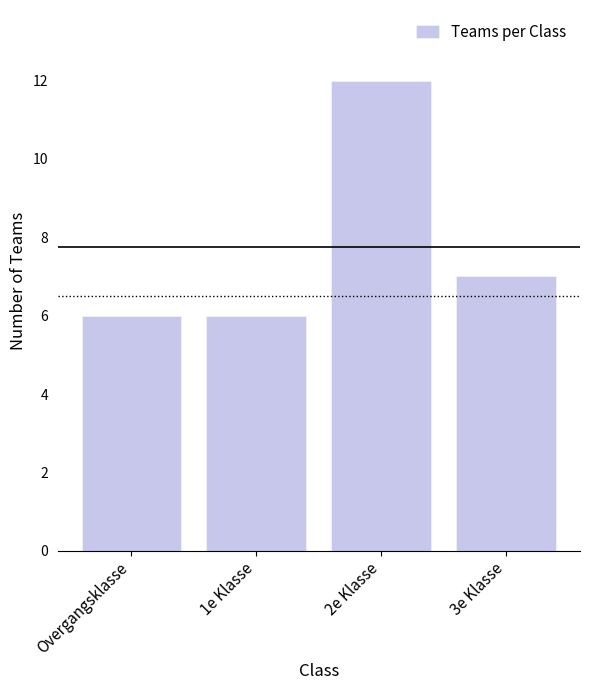

Reading left to right, list all the values displayed in this chart.

6	6	12	7